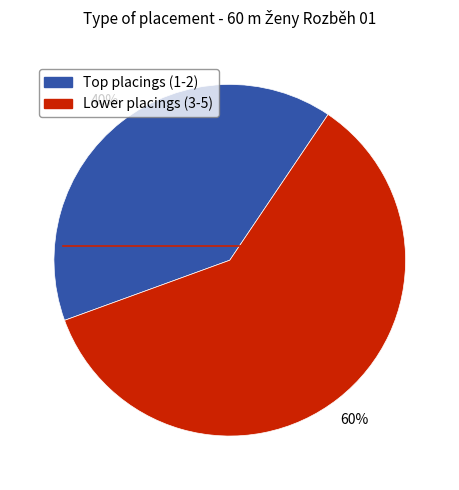

Is there any slice that represents more than half of the pie?

Yes